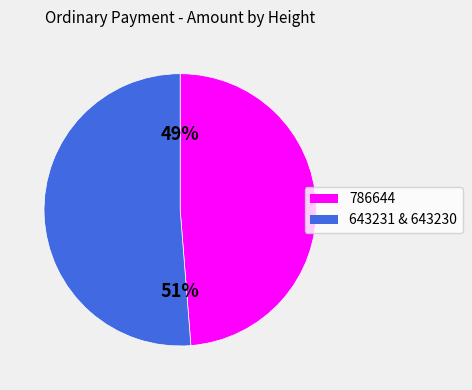

Count the number of slices in the pie.

2